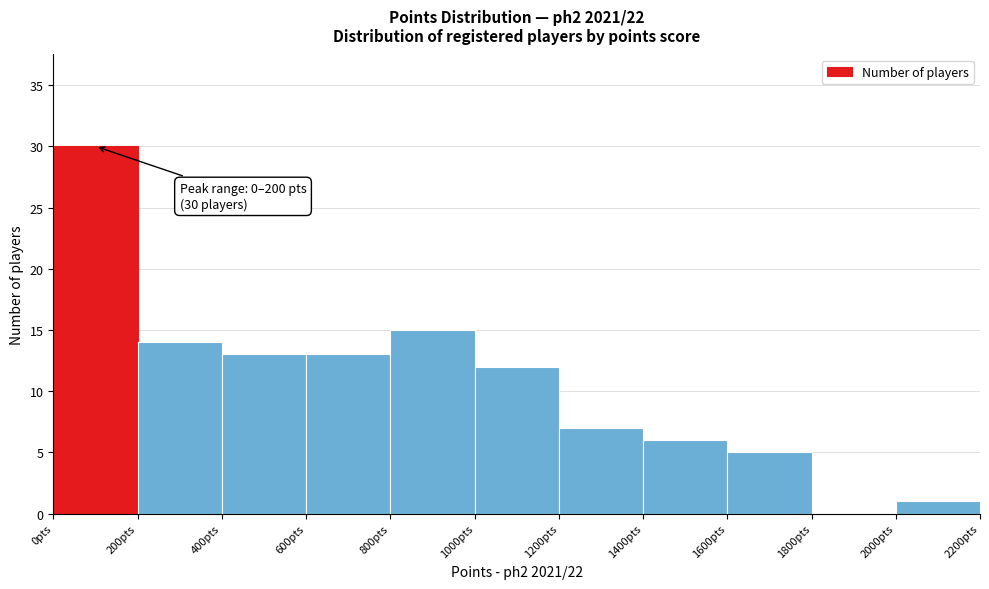

Over which range of the x-axis is the bar tallest?

0 to 200